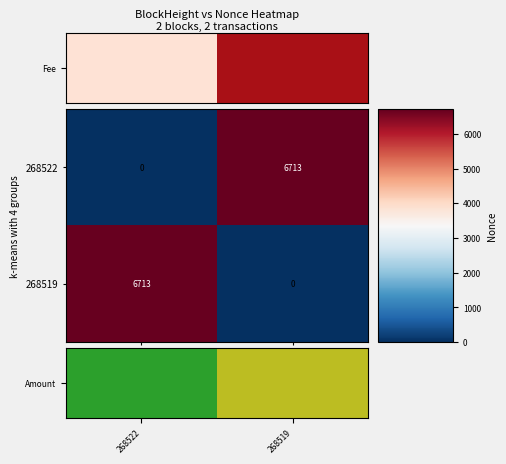

What is the maximum value shown in the chart?

6713